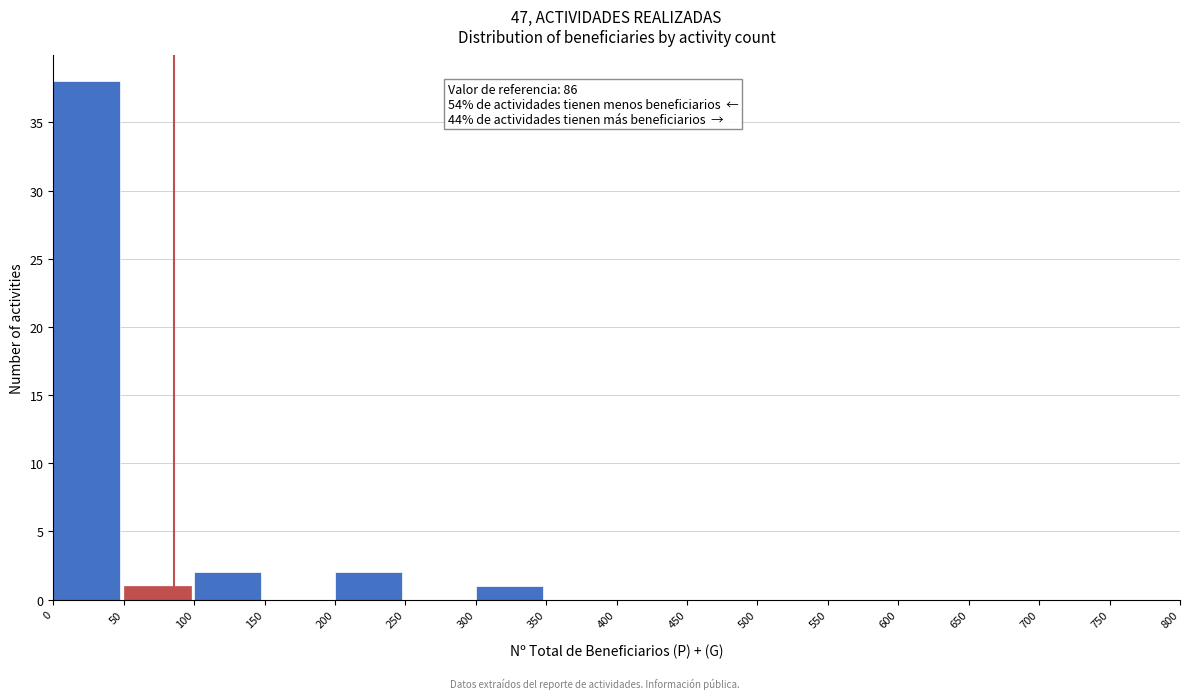

Which range on the x-axis has the tallest bar?

0 to 50